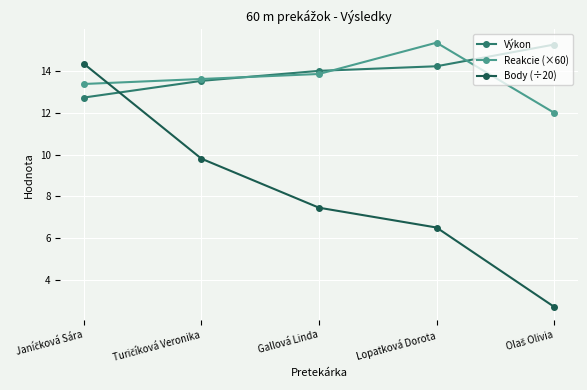

Which series has the largest range (max minus min)?

Body (÷20)